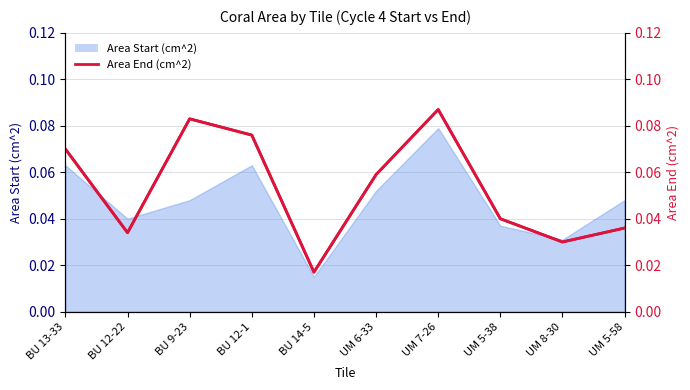

What is the change in value from UM 7-26 to UM 8-30?

-0.1